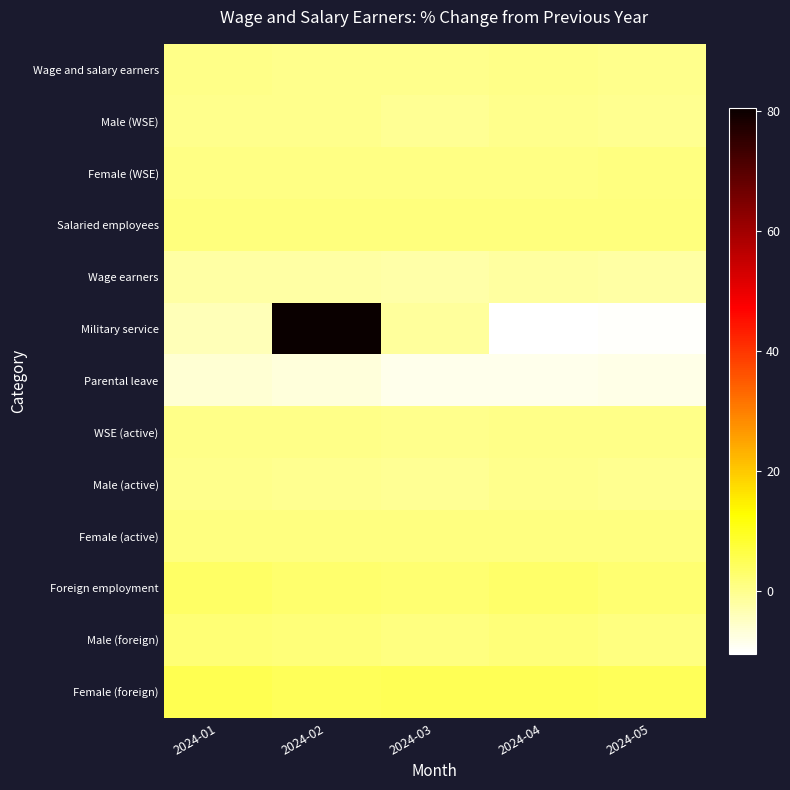

True or false: WSE (active) has a value of 0.2 at 2024-04.

False